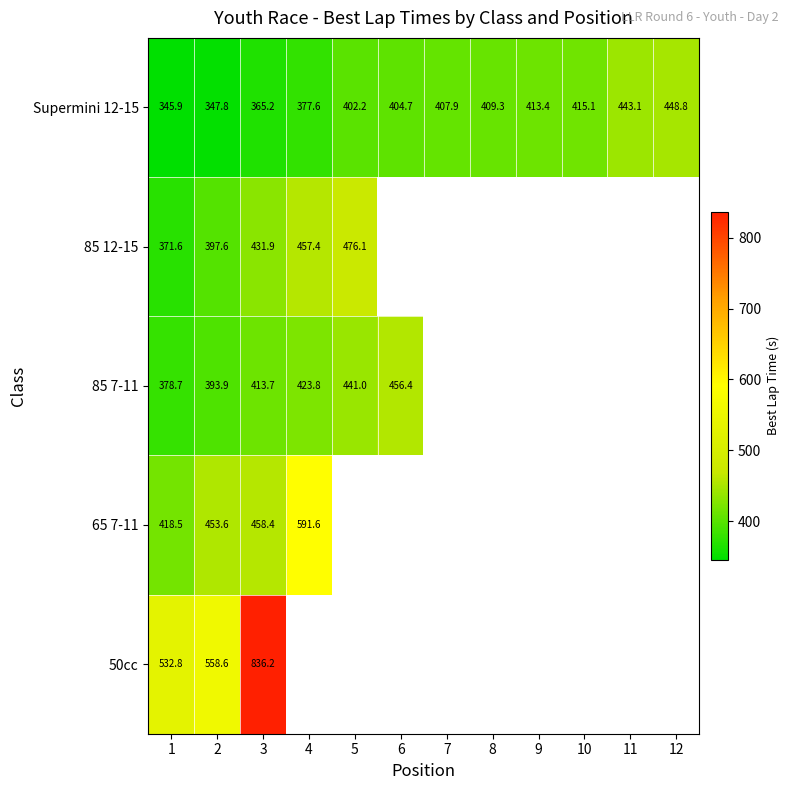

What is the average value of the Supermini 12-15 series?

398.4